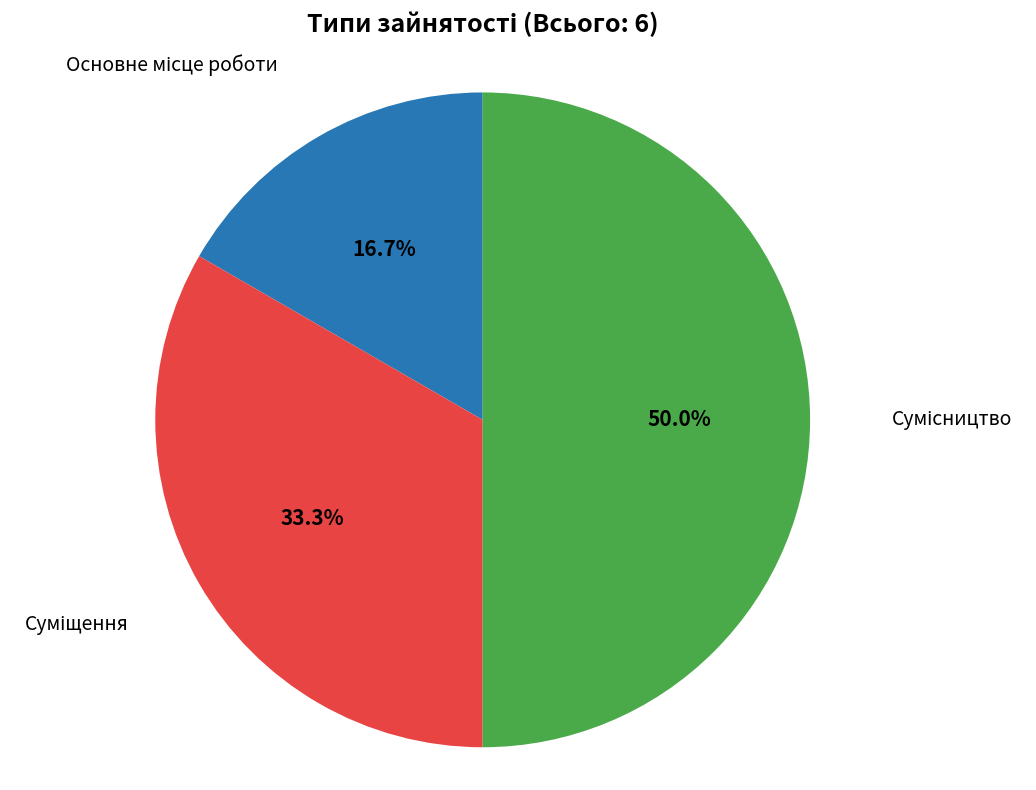

Rank the categories by value from lowest to highest.

Основне місце роботи, Суміщення, Сумісництво